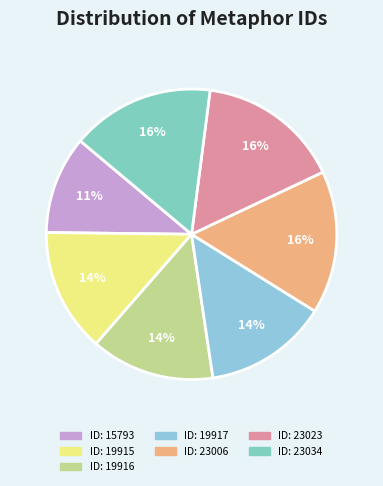

Count the number of slices in the pie.

7